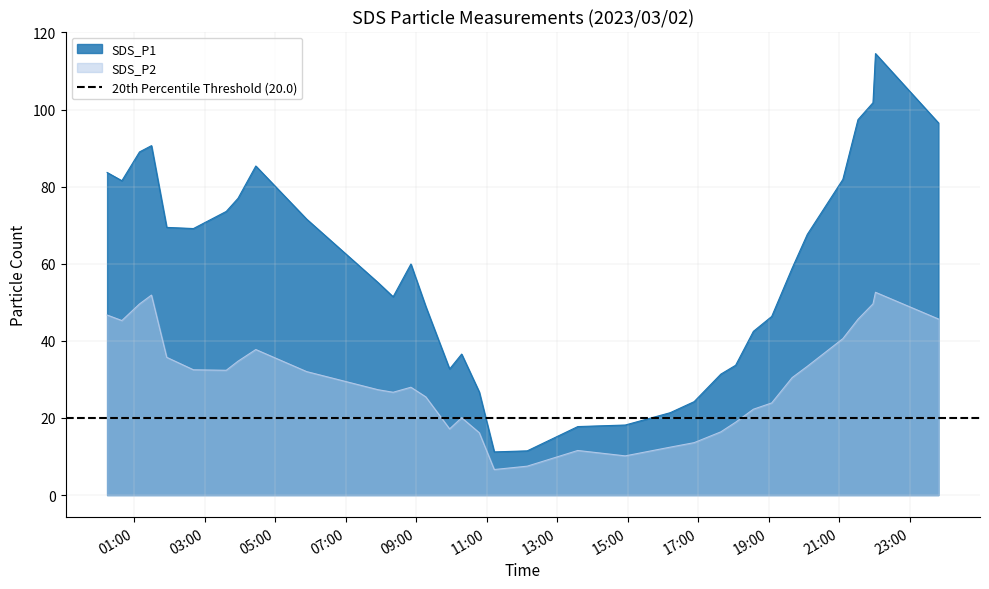

Is the value of SDS_P2 at 2023/03/02 05:53:35 greater than the value of SDS_P1 at 2023/03/02 18:03:25?

No